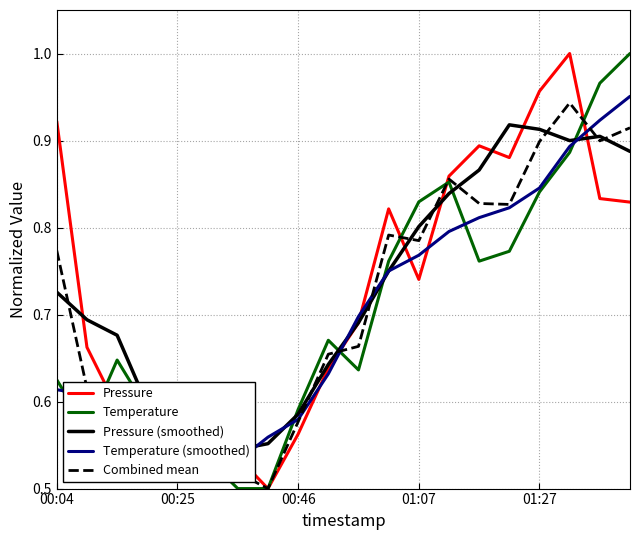

Is the value of Combined mean at 00:25 greater than the value of Temperature at 01:07?

No